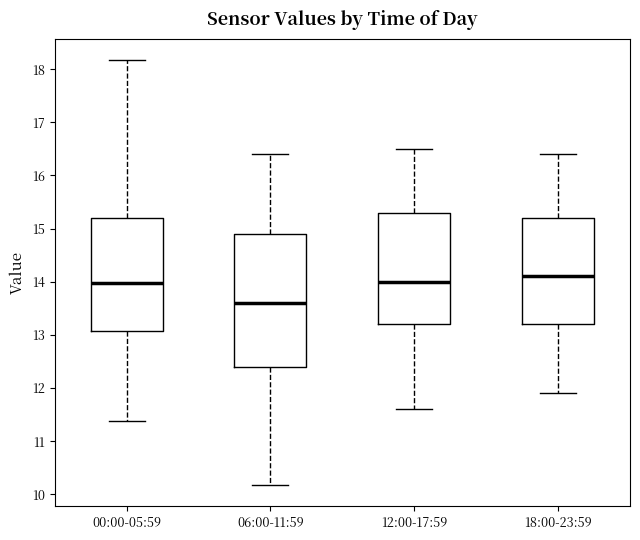

Where does the lower whisker of the box for 18:00-23:59 end on the y-axis? The values are not printed on the chart, so give them approximately, as read against the axis.

11.9